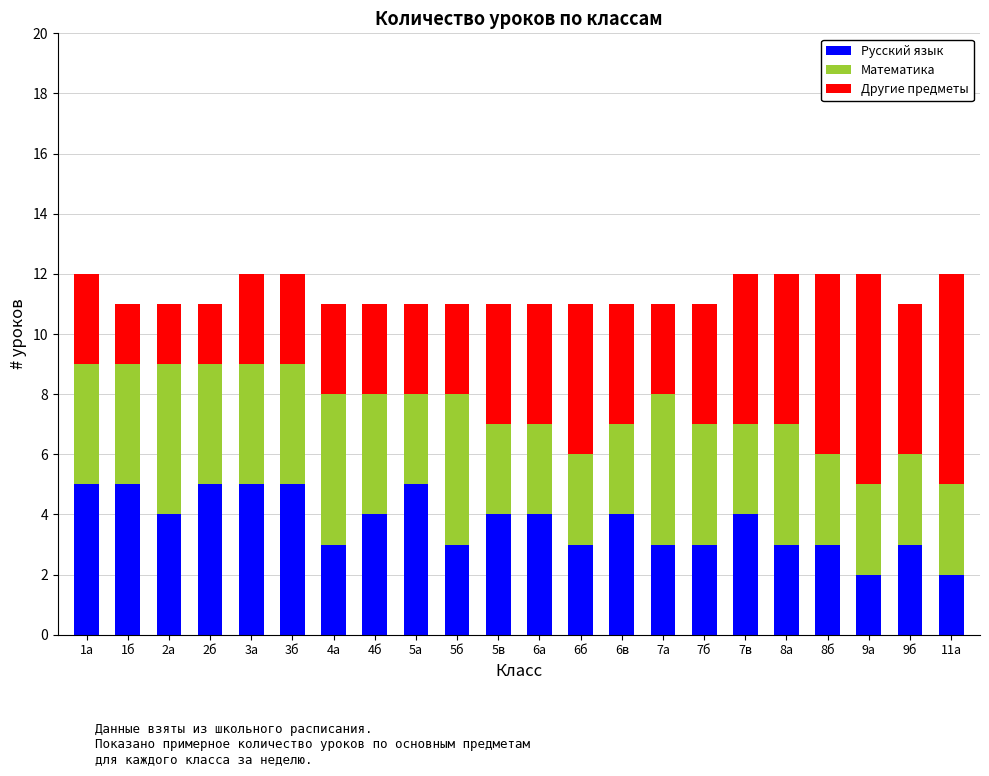

The value of Русский язык at 7а is 5. True or false?

False